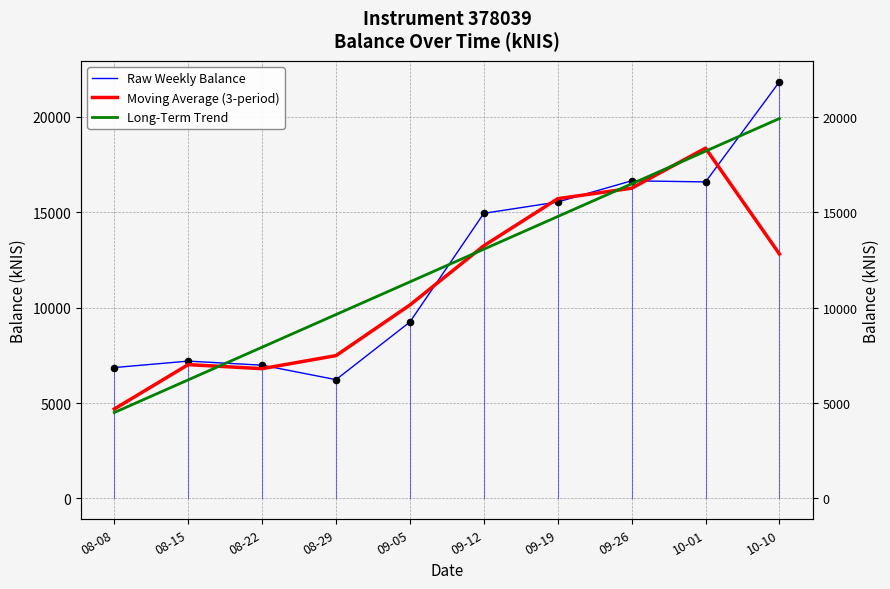

Which series has the widest spread of Y values?

Raw Weekly Balance